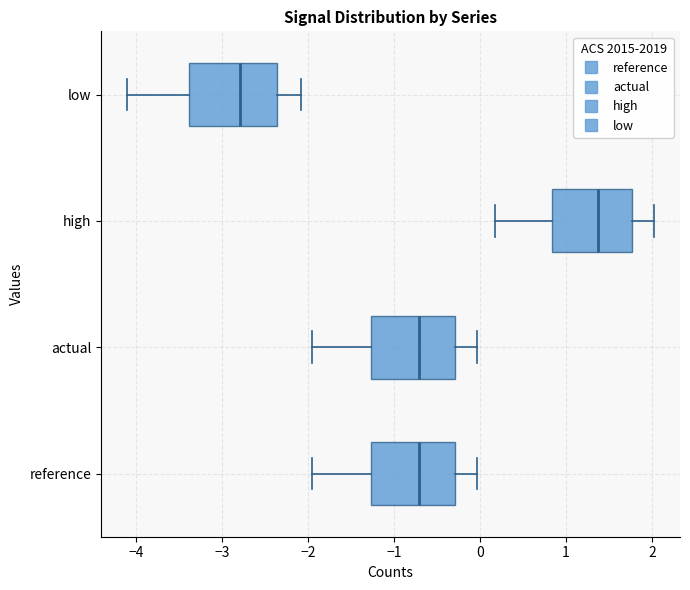

Which box's median line is the furthest to the left?

low